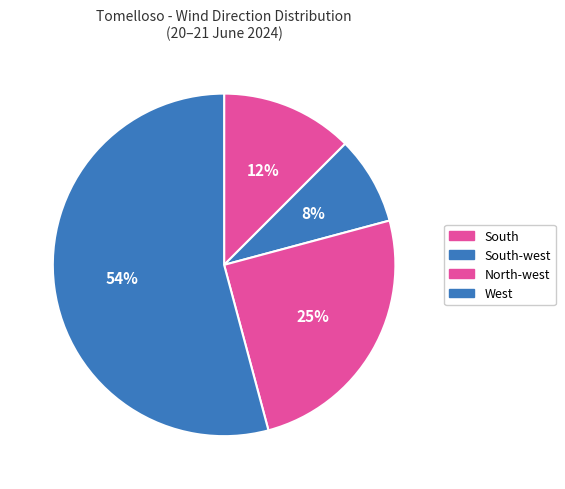

How many slices are in this pie chart?

4